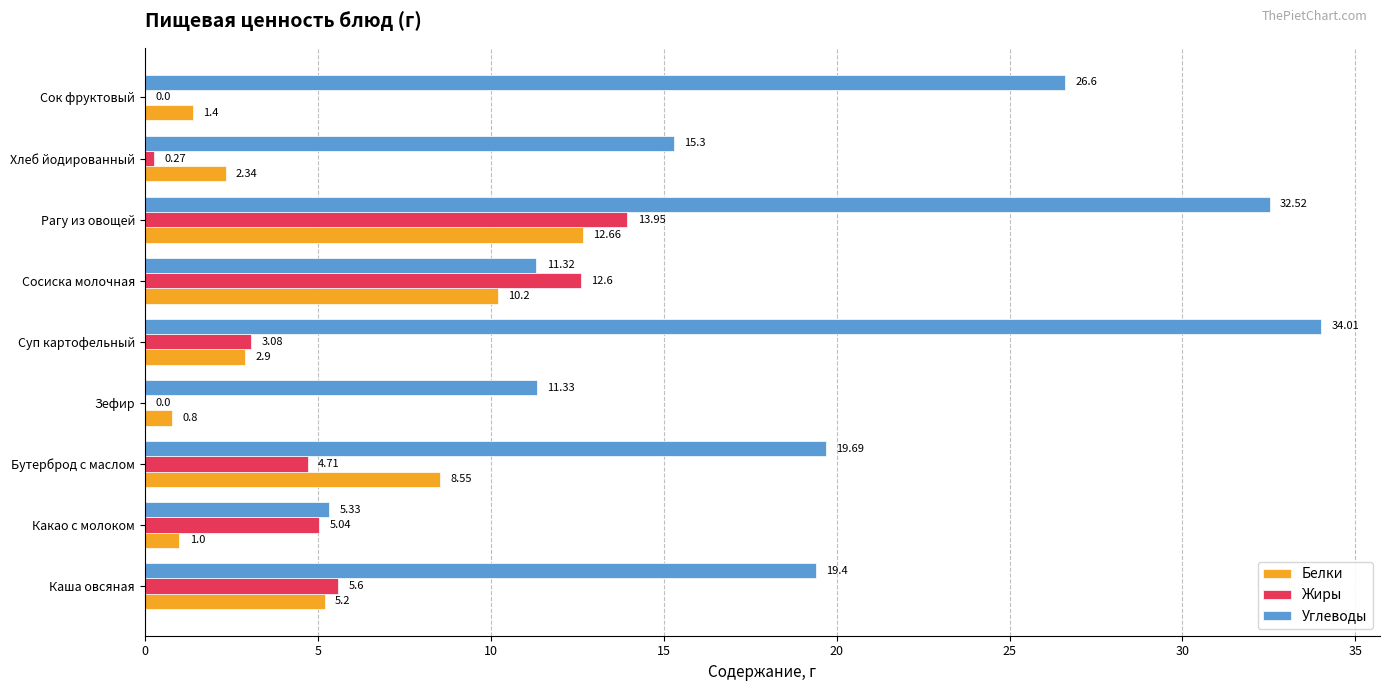

How many categories are shown in the chart?

9